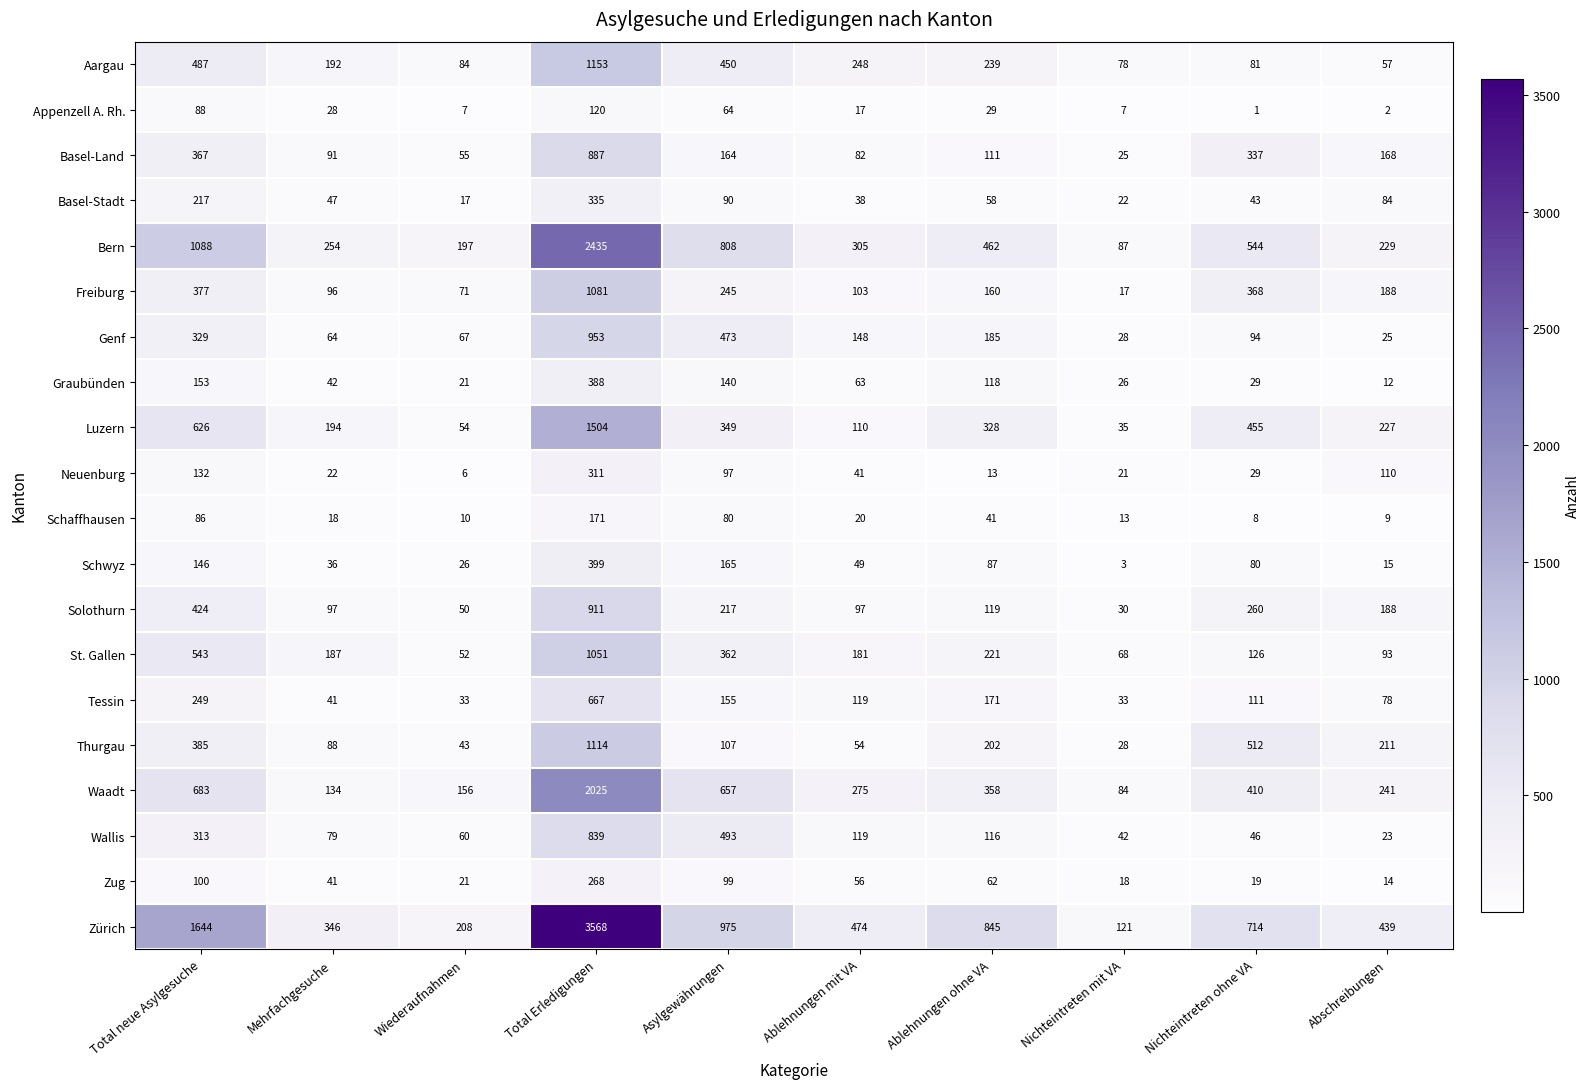

At which category does the chart reach its peak across all series?

Total Erledigungen